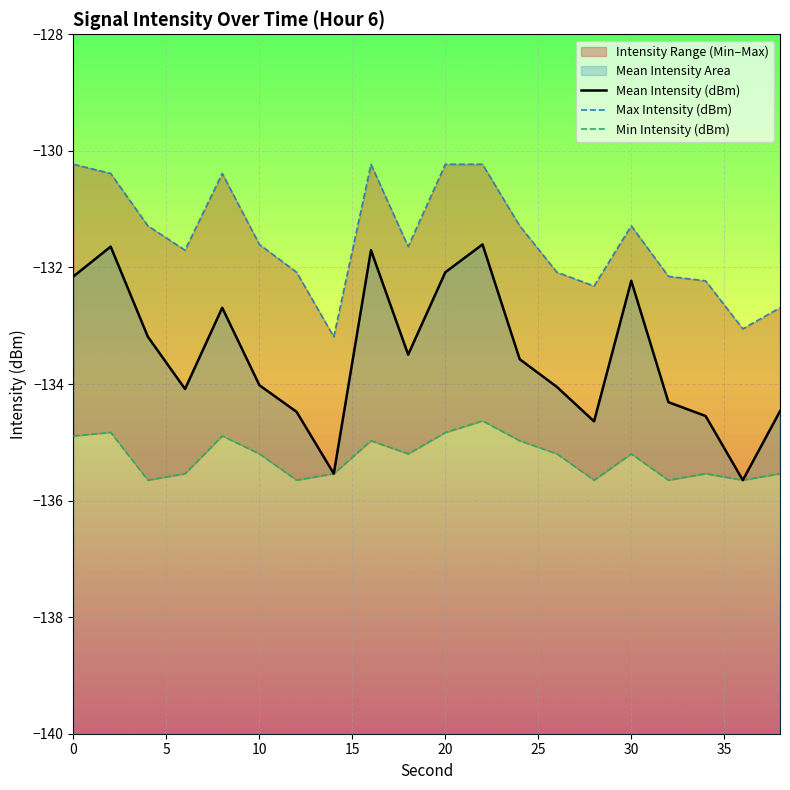

True or false: Min Intensity (dBm) has more than 2 points higher than both neighbors.

True